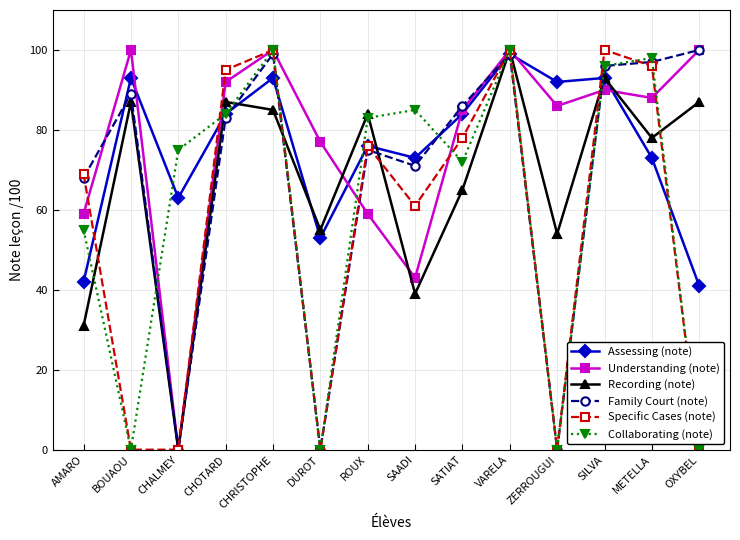

What position from the left is VARELA?

10